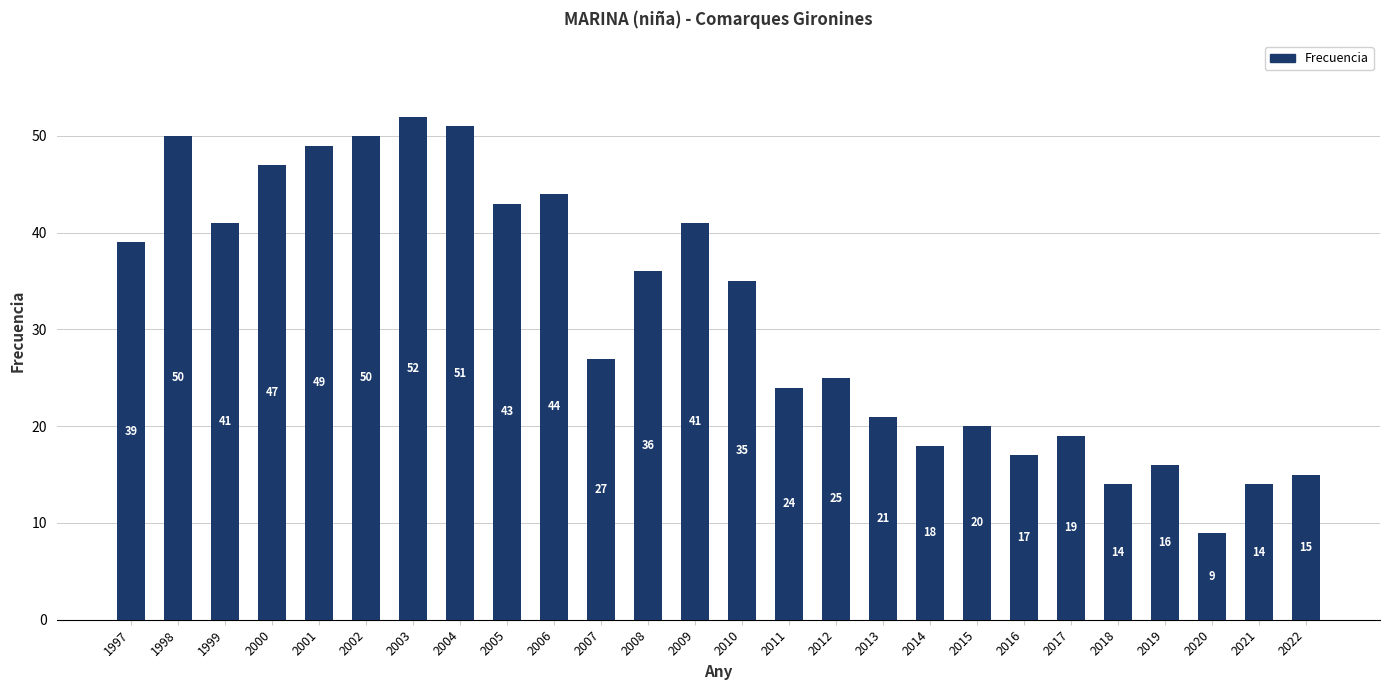

What is the minimum value shown in the chart?

9